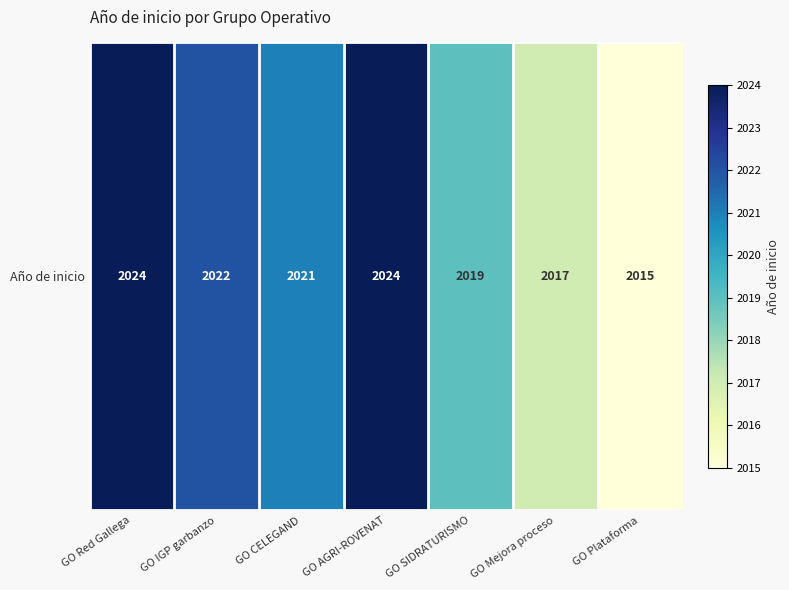

List the labels in order of value, smallest first.

GO Plataforma, GO Mejora proceso, GO SIDRATURISMO, GO CELEGAND, GO IGP garbanzo, GO Red Gallega, GO AGRI-ROVENAT